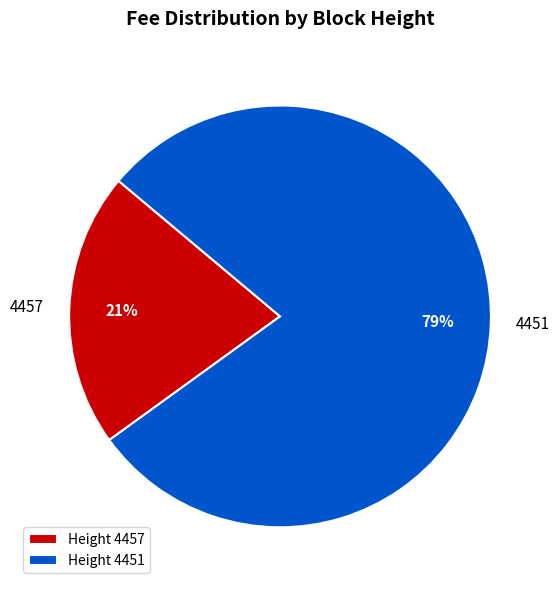

How many segments does this pie chart have?

2